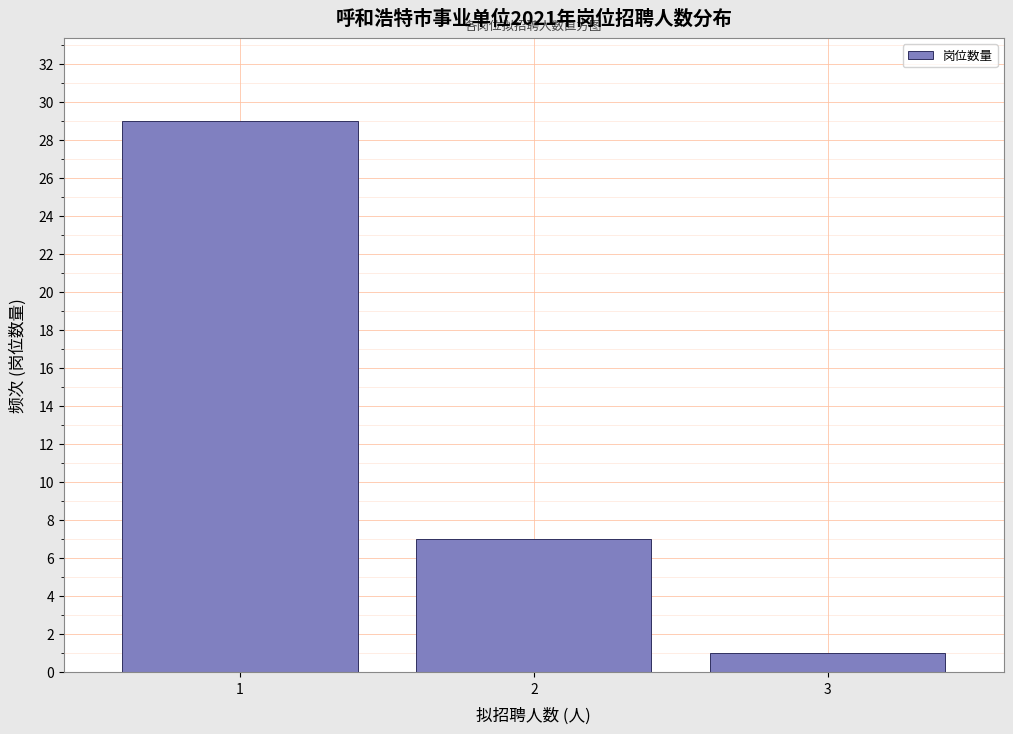

Reading left to right, list all the values displayed in this chart.

29	7	1